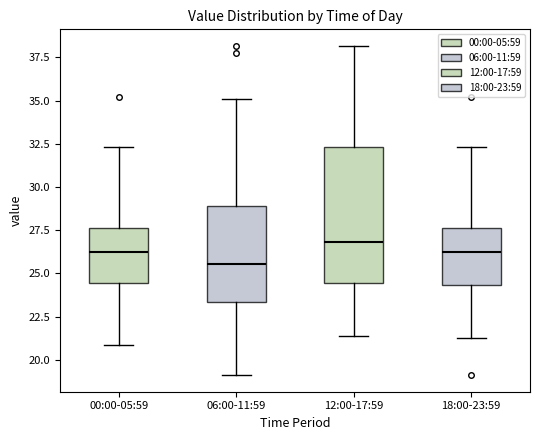

Where does the lower whisker of the box for 06:00-11:59 end on the y-axis? The values are not printed on the chart, so give them approximately, as read against the axis.

19.0